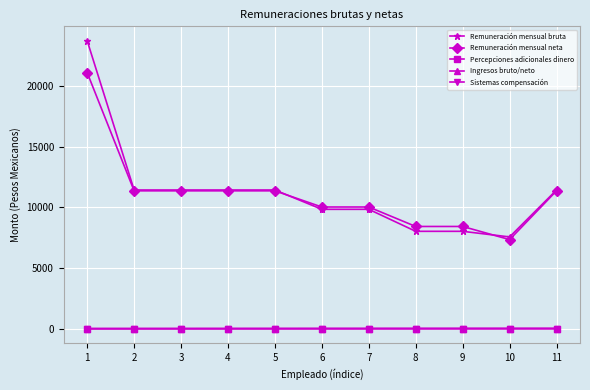

What is the maximum value for Remuneración mensual neta?

21116.9